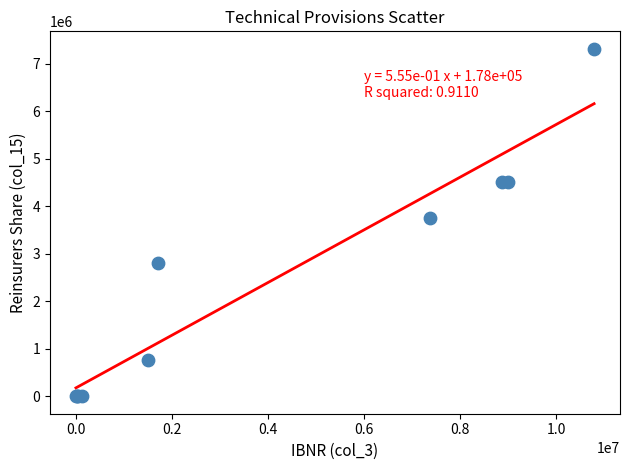

What Y value in the scatter plot is closest to 3658499?

3755305.1